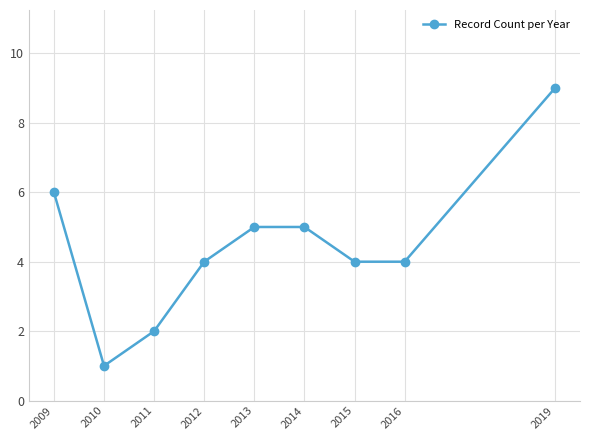

Is this an area chart (filled region under the line)?

No